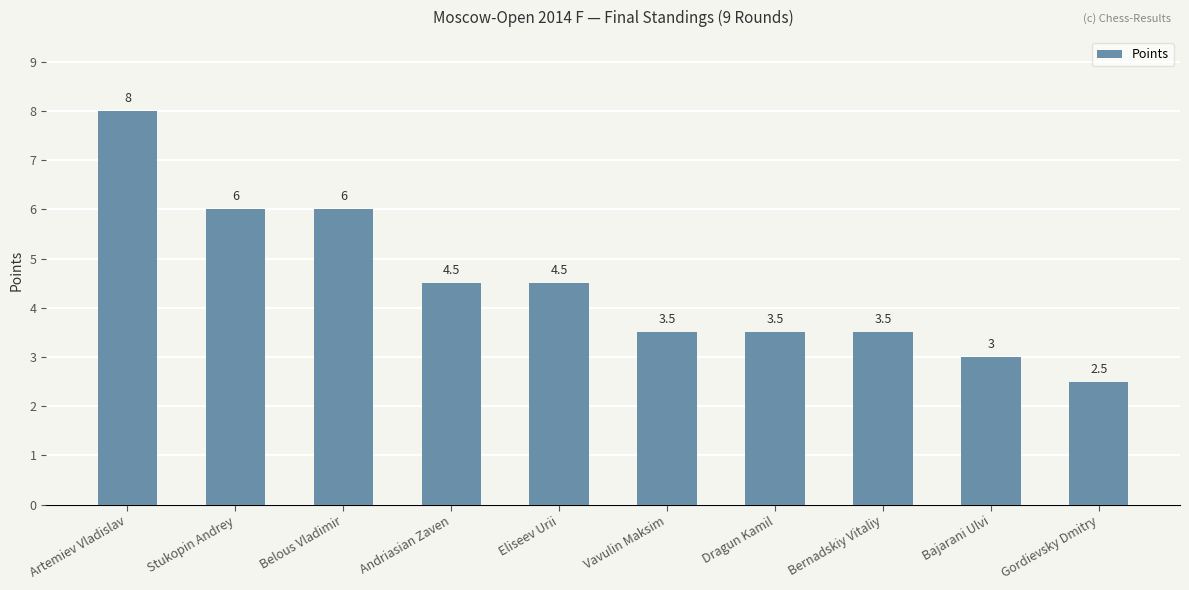

Where does the data first go above 4?

Artemiev Vladislav